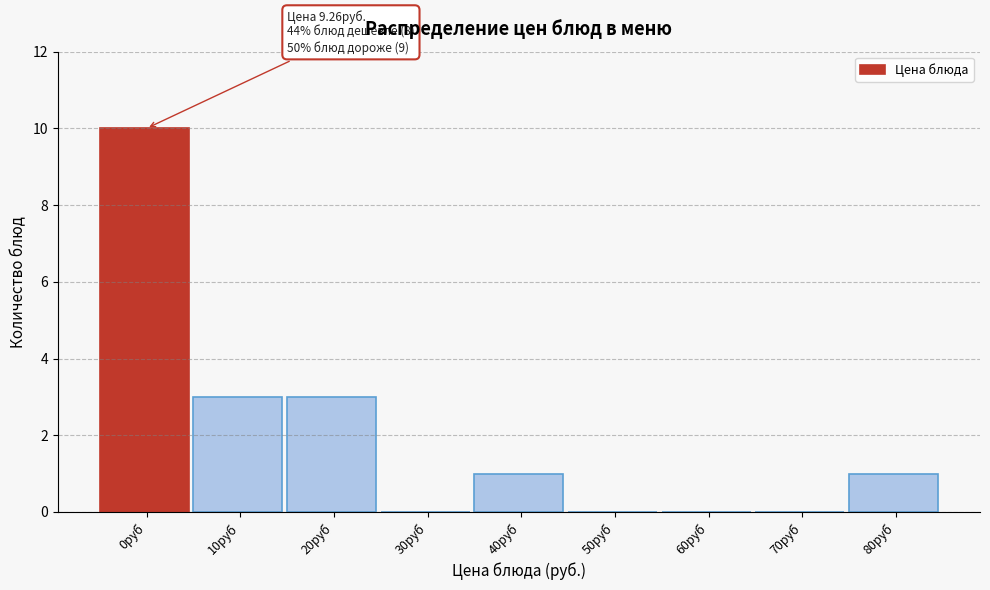

Reading left to right, extract all data points from this chart.

0руб=10	10руб=3	20руб=3	30руб=0	40руб=1	50руб=0	60руб=0	70руб=0	80руб=1